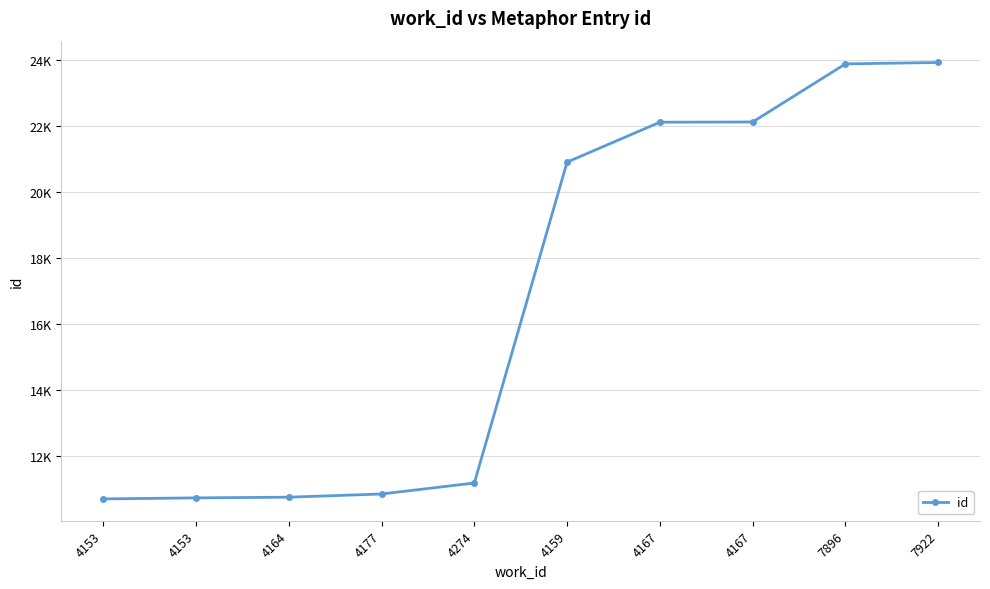

List the labels in order of value, largest first.

7922, 7896, 4167, 4167, 4159, 4274, 4177, 4164, 4153, 4153